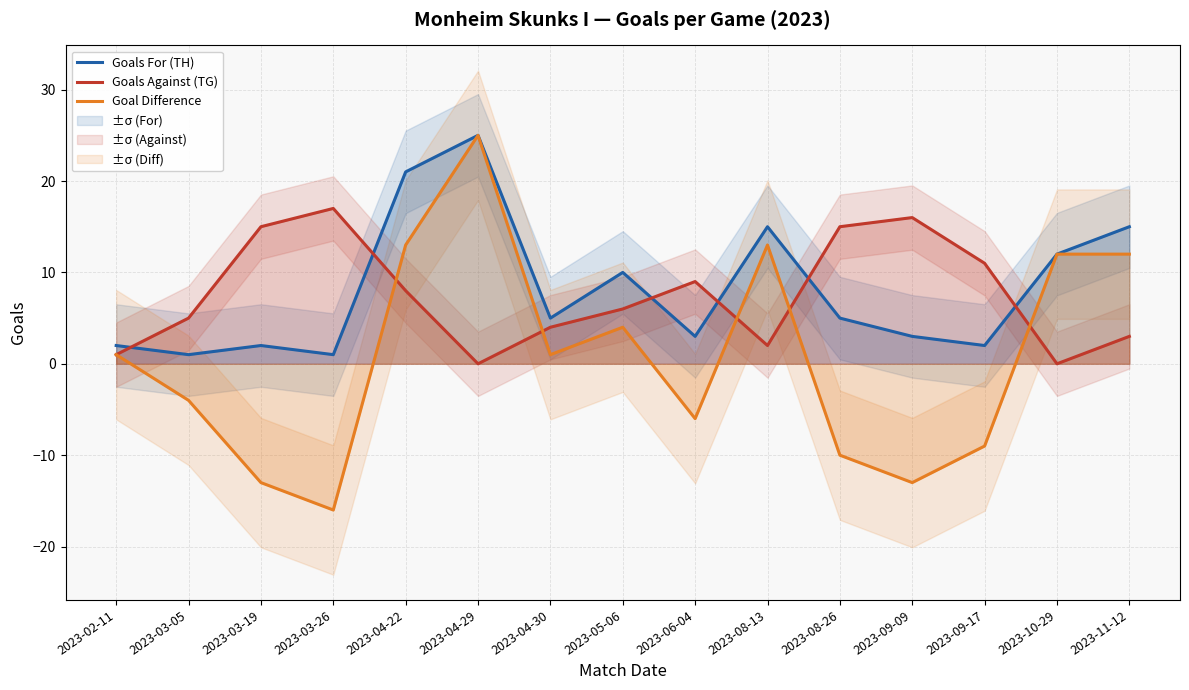

Reading left to right, transcribe all the data shown in this chart.

Goals For (TH): 2023-02-11=2	2023-03-05=1	2023-03-19=2	2023-03-26=1	2023-04-22=21	2023-04-29=25	2023-04-30=5	2023-05-06=10	2023-06-04=3	2023-08-13=15	2023-08-26=5	2023-09-09=3	2023-09-17=2	2023-10-29=12	2023-11-12=15
Goals Against (TG): 2023-02-11=1	2023-03-05=5	2023-03-19=15	2023-03-26=17	2023-04-22=8	2023-04-29=0	2023-04-30=4	2023-05-06=6	2023-06-04=9	2023-08-13=2	2023-08-26=15	2023-09-09=16	2023-09-17=11	2023-10-29=0	2023-11-12=3
Goal Difference: 2023-02-11=1	2023-03-05=-4	2023-03-19=-13	2023-03-26=-16	2023-04-22=13	2023-04-29=25	2023-04-30=1	2023-05-06=4	2023-06-04=-6	2023-08-13=13	2023-08-26=-10	2023-09-09=-13	2023-09-17=-9	2023-10-29=12	2023-11-12=12